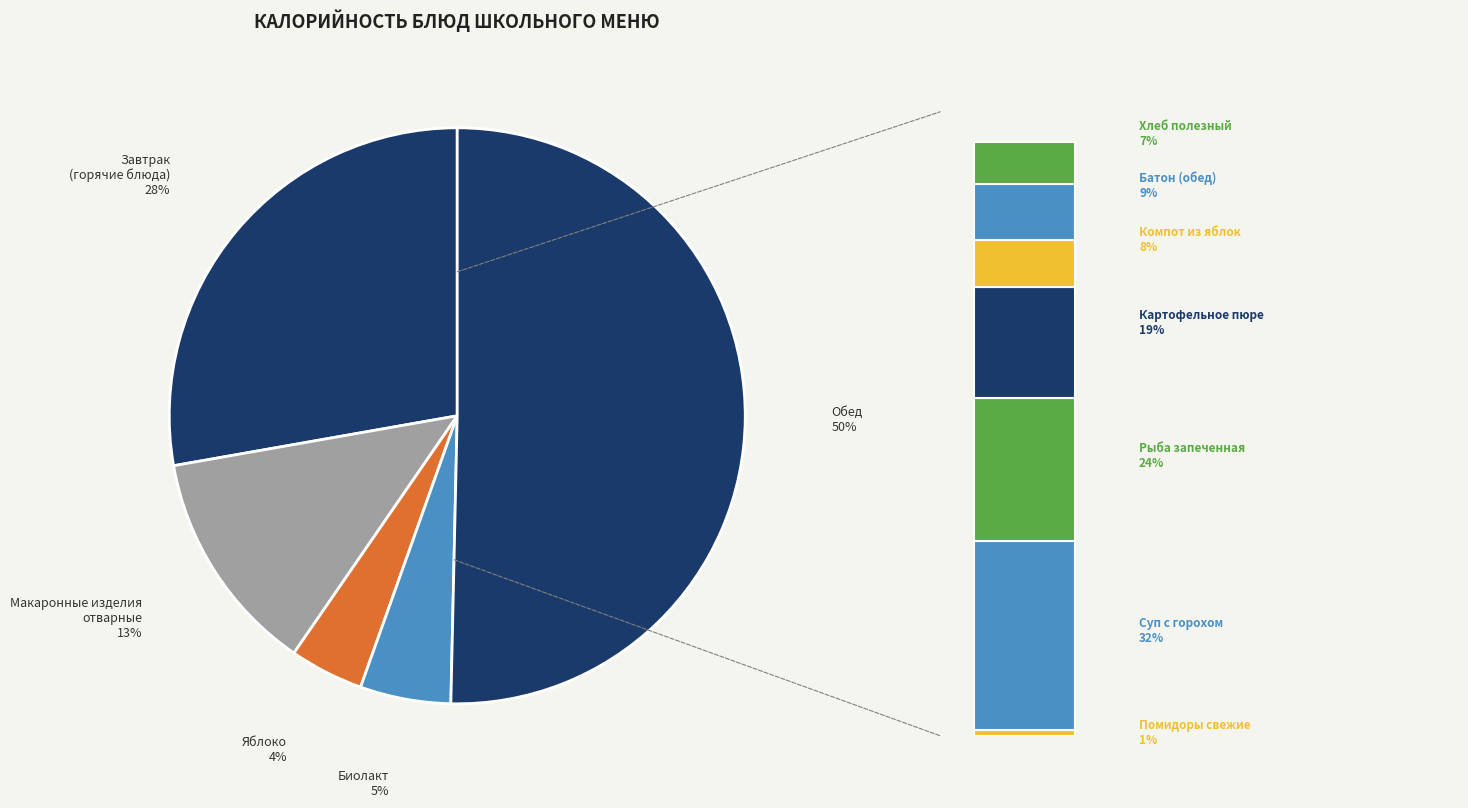

To the nearest percent, what portion does Макаронные изделия отварные represent?

13%